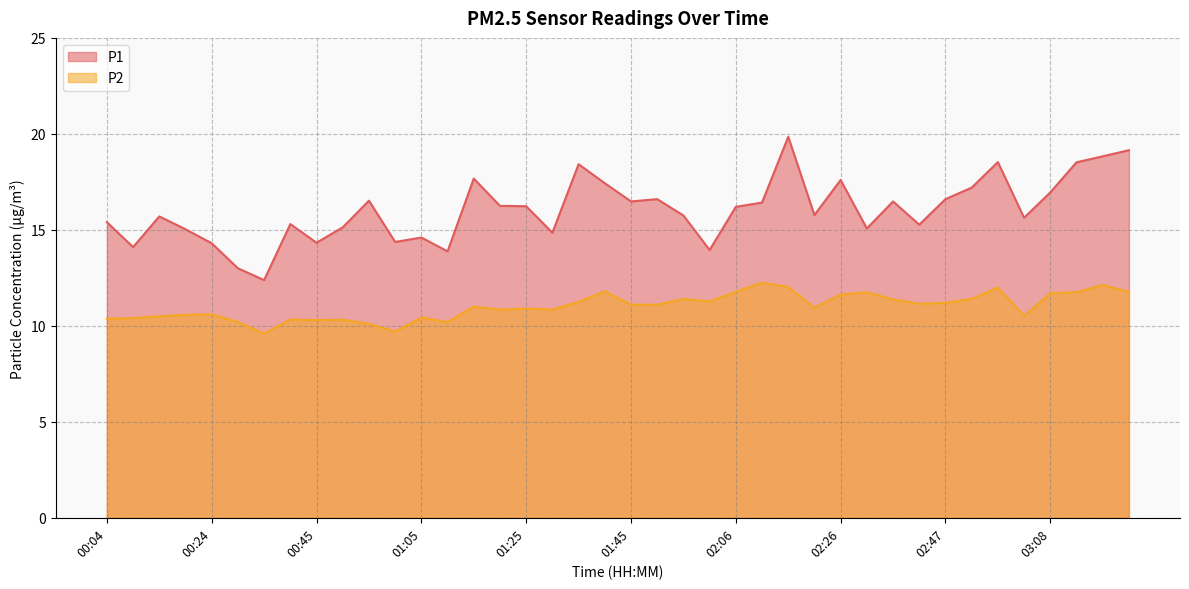

What is the average value of the P2 series?

11.0